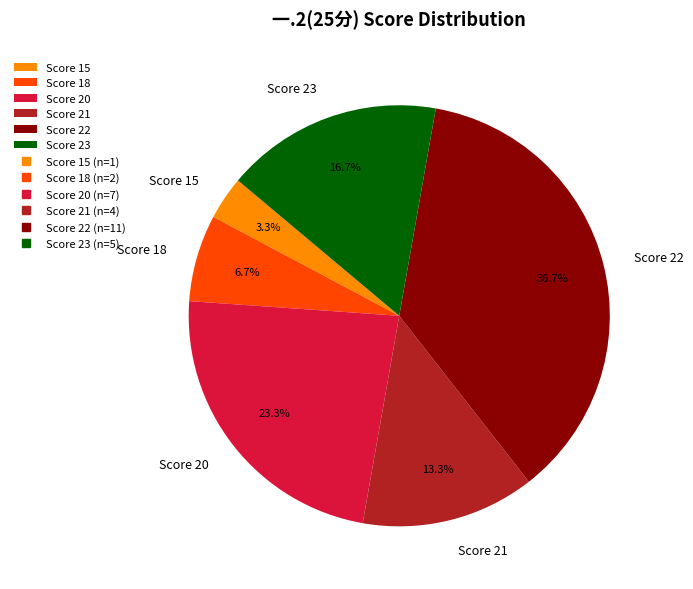

Which category has the biggest portion of the pie?

Score 22